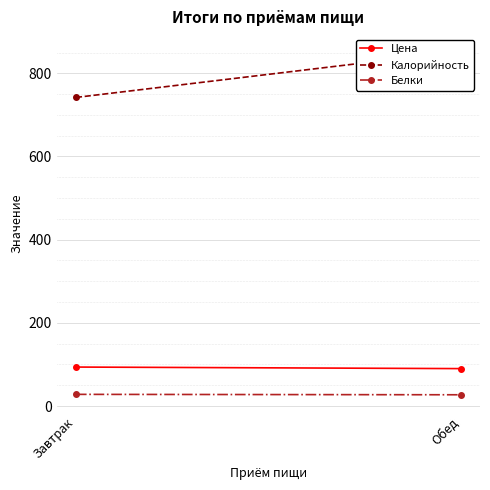

What are all the series names shown in the legend?

Цена, Калорийность, Белки